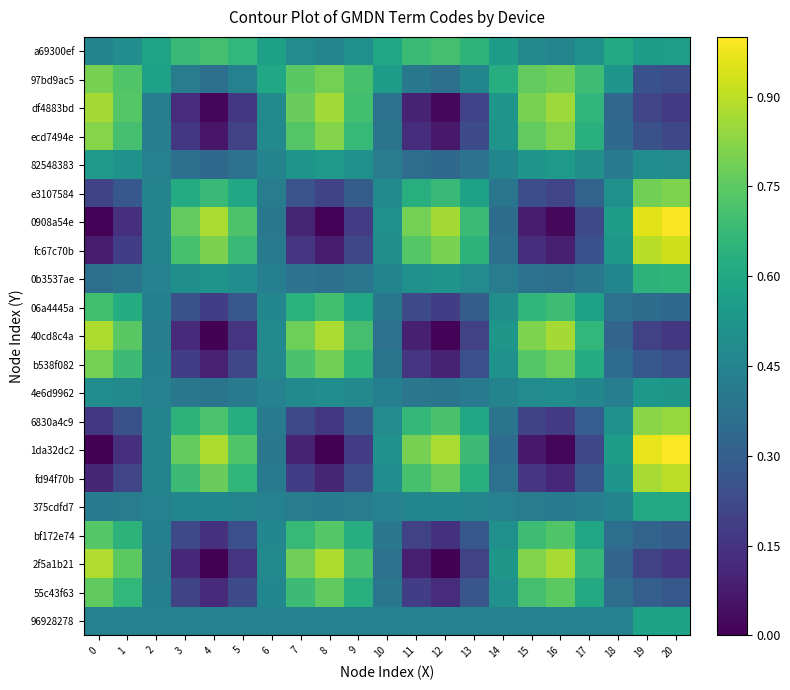

Rank the series at 18 from highest to lowest value.

row_20, row_6, row_14, row_13, row_5, row_19, row_7, row_15, row_12, row_4, row_0, row_8, row_16, row_11, row_3, row_1, row_9, row_17, row_18, row_10, row_2